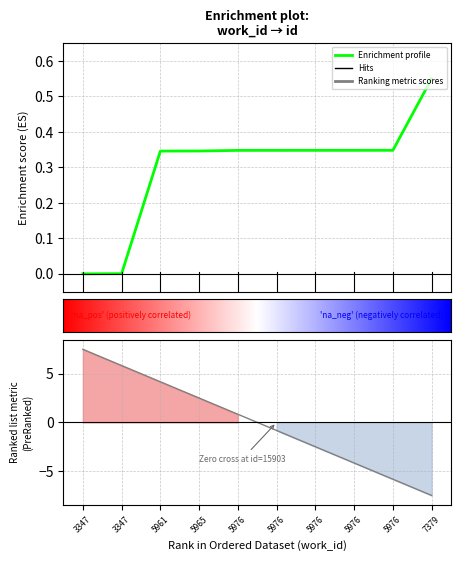

True or false: the data shows 0.2 at 5965.

False